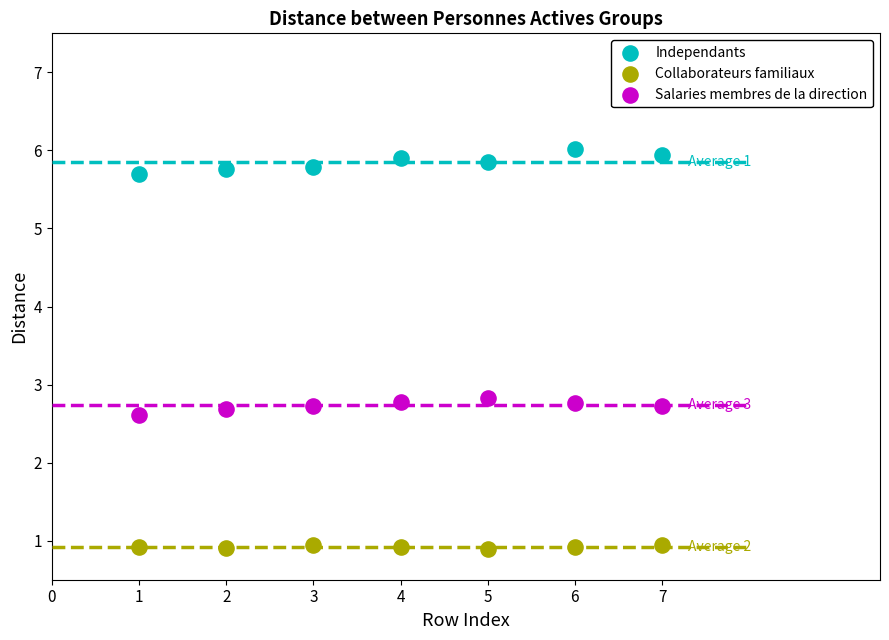

Which series reaches the maximum Y coordinate?

Independants